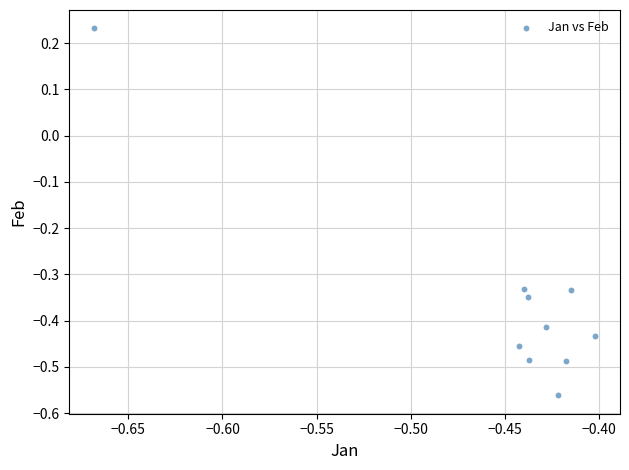

What is the range of X values (max minus min)?

0.3